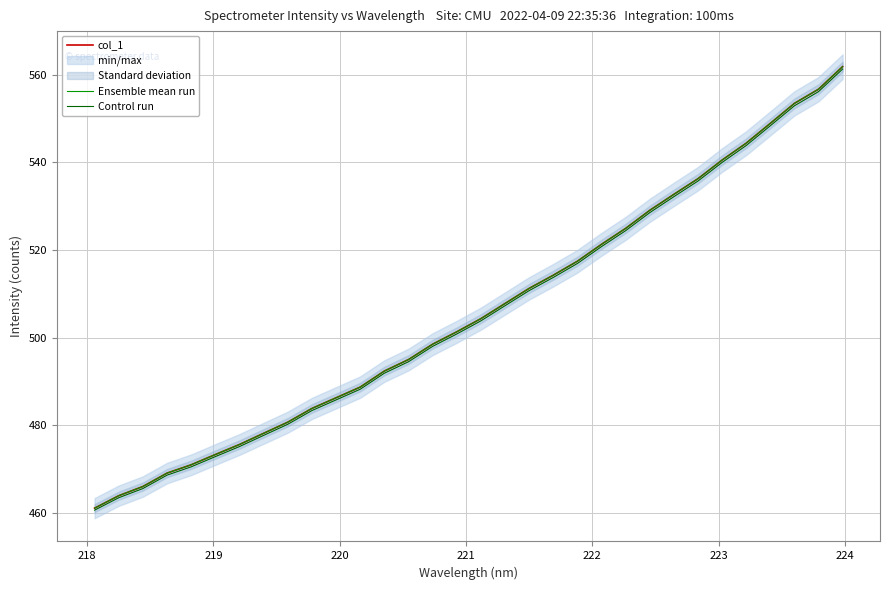

True or false: Control run and Ensemble mean run intersect in this chart.

False